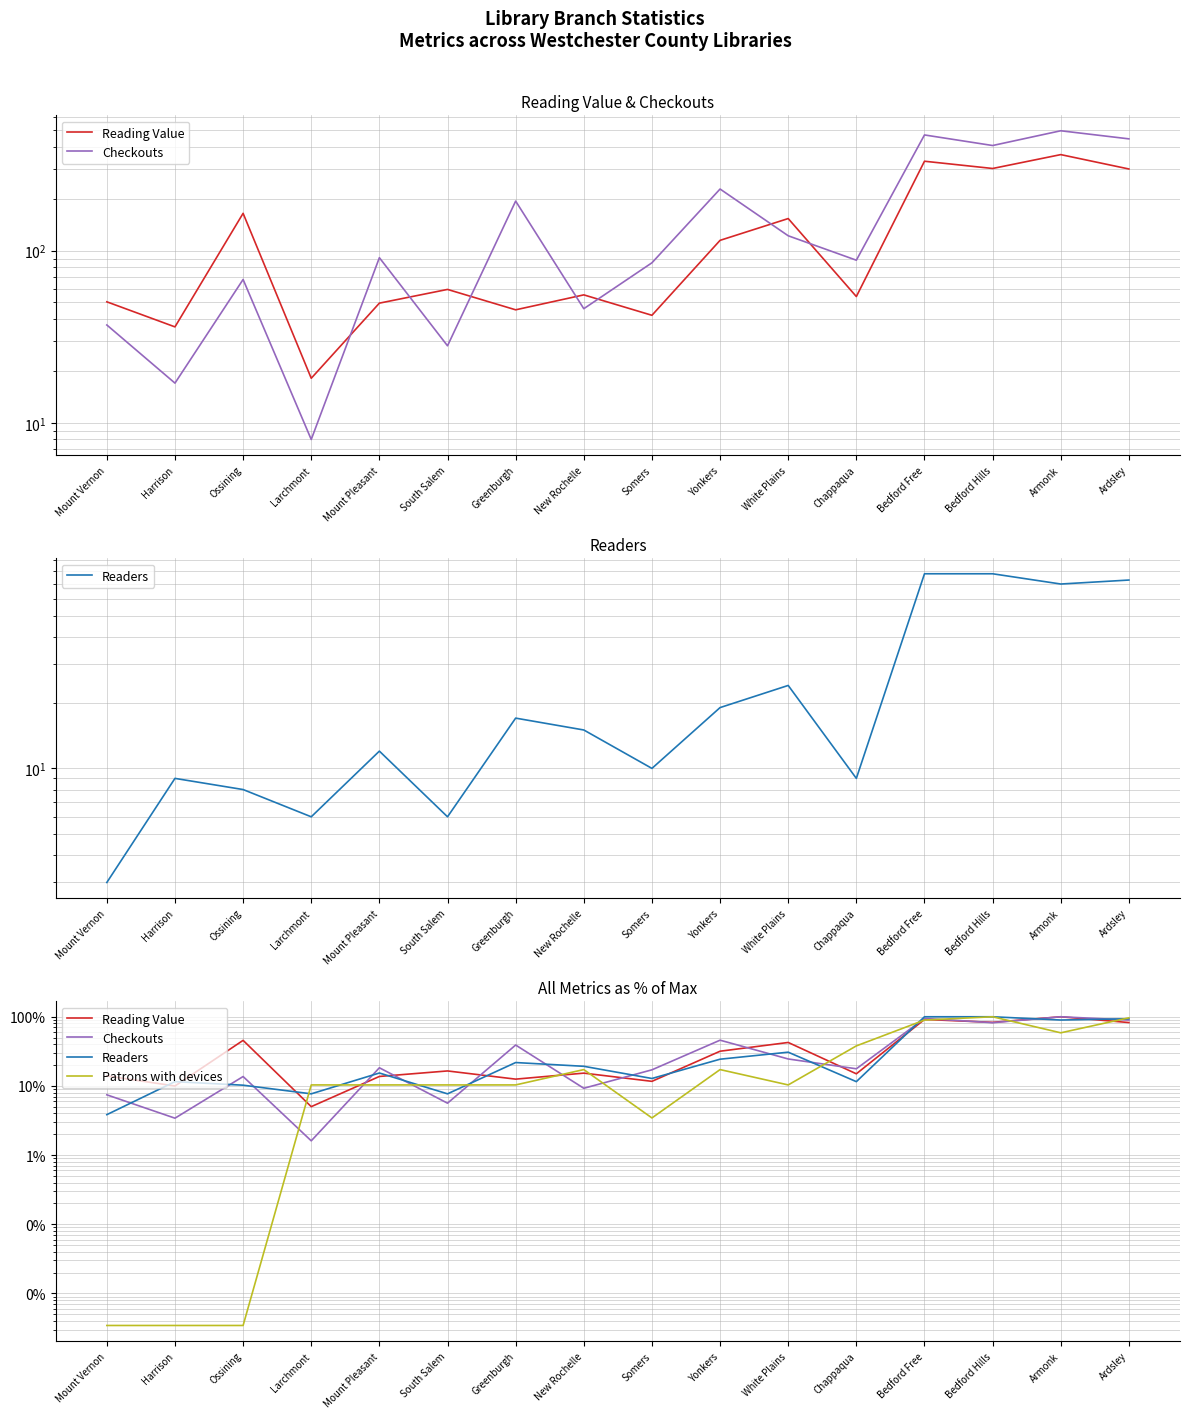

What position from the left is Bedford Free?

13